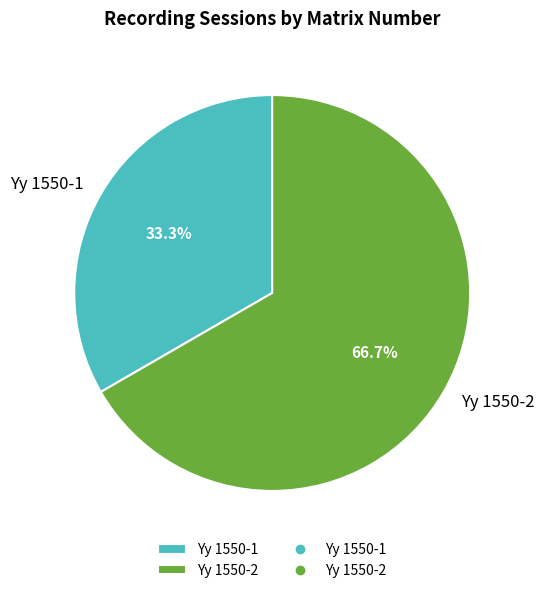

Is it true that Yy 1550-1 is 33% of the pie?

True